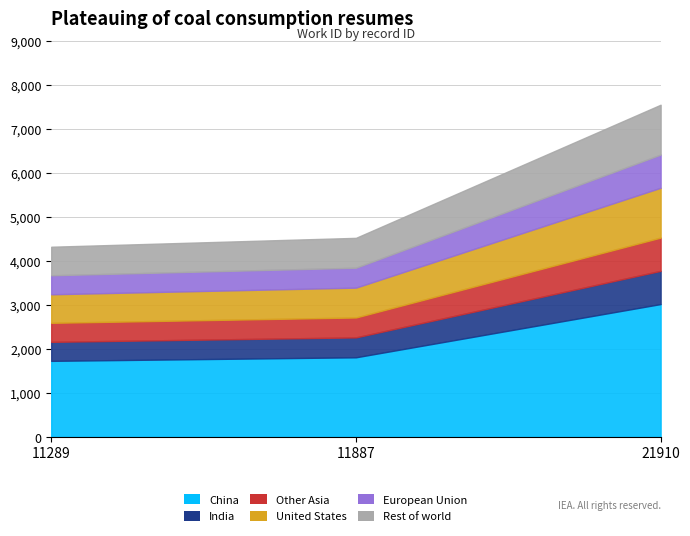

What value does the data have at 11289, to the nearest 10?

4320